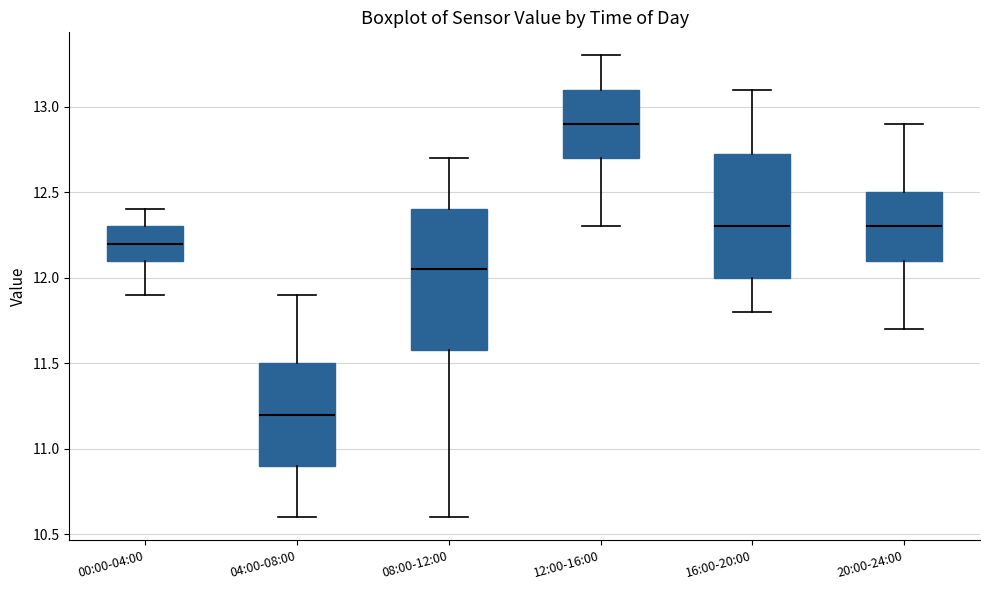

Reading left to right, read every box against the y-axis: the position of its median line, the range the box covers, and the ends of its whiskers. The values are not printed on the chart, so give them approximately, as read against the axis.

00:00-04:00: median 12.20, box 12.10 to 12.30, whiskers 11.90 to 12.40
04:00-08:00: median 11.20, box 10.90 to 11.50, whiskers 10.60 to 11.90
08:00-12:00: median 12.05, box 11.60 to 12.40, whiskers 10.60 to 12.70
12:00-16:00: median 12.90, box 12.70 to 13.10, whiskers 12.30 to 13.30
16:00-20:00: median 12.30, box 12.00 to 12.75, whiskers 11.80 to 13.10
20:00-24:00: median 12.30, box 12.10 to 12.50, whiskers 11.70 to 12.90